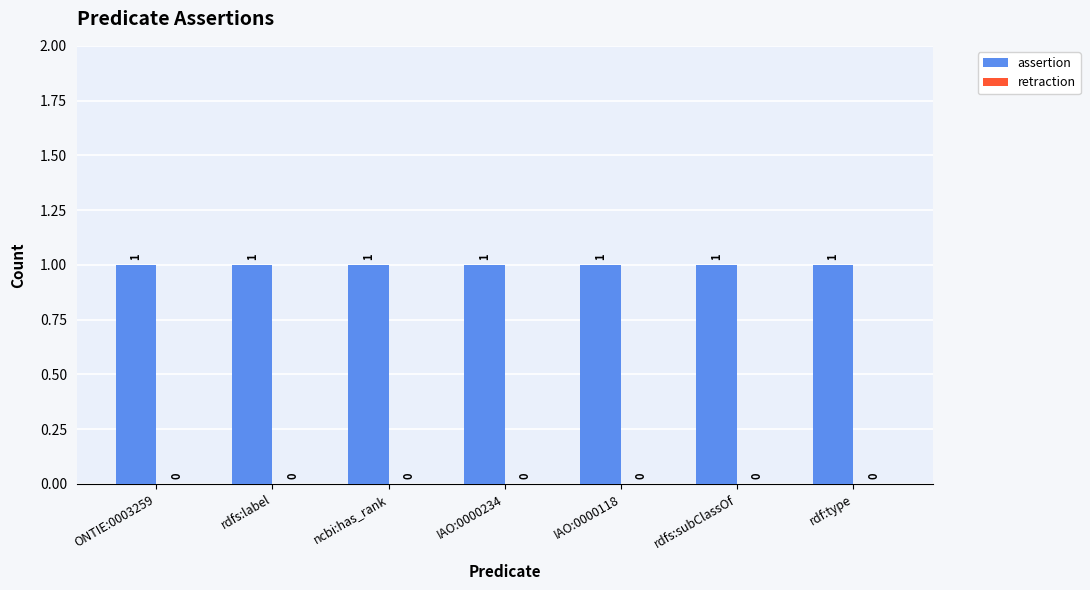

Is the value of assertion at IAO:0000234 greater than the value of retraction at ncbi:has_rank?

Yes